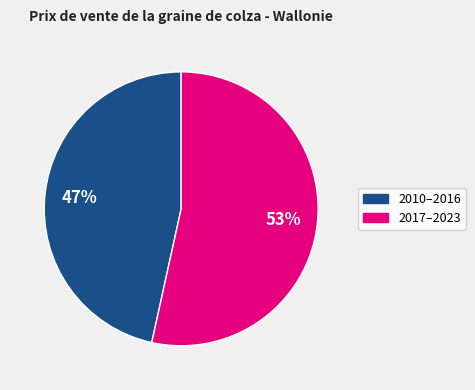

Is there a majority slice in this chart?

Yes